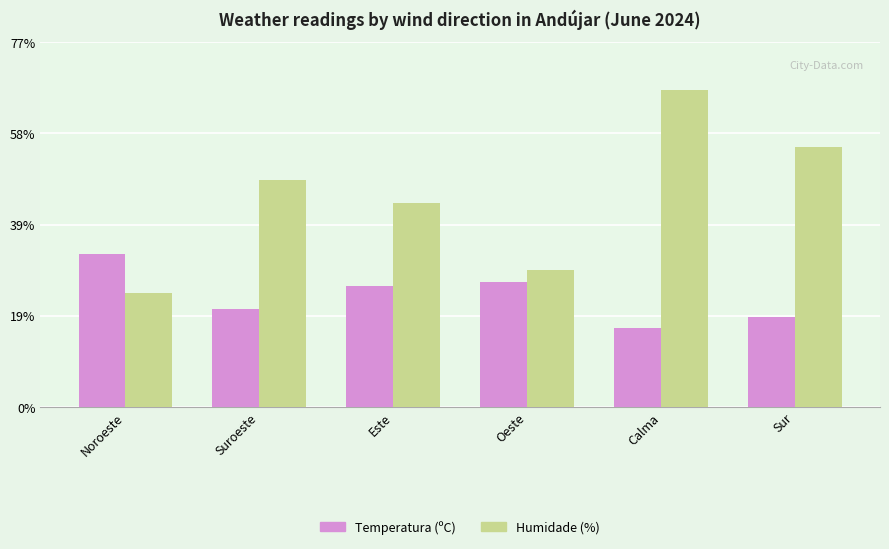

What is the difference between the highest and lowest values at Calma?

50.3